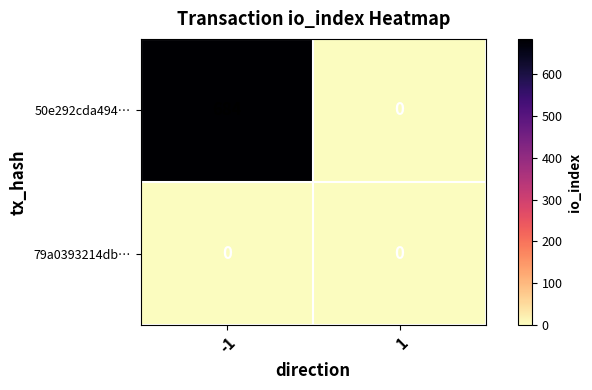

Reading left to right, transcribe all the data shown in this chart.

50e292cda494…: 684	0
79a0393214db…: 0	0